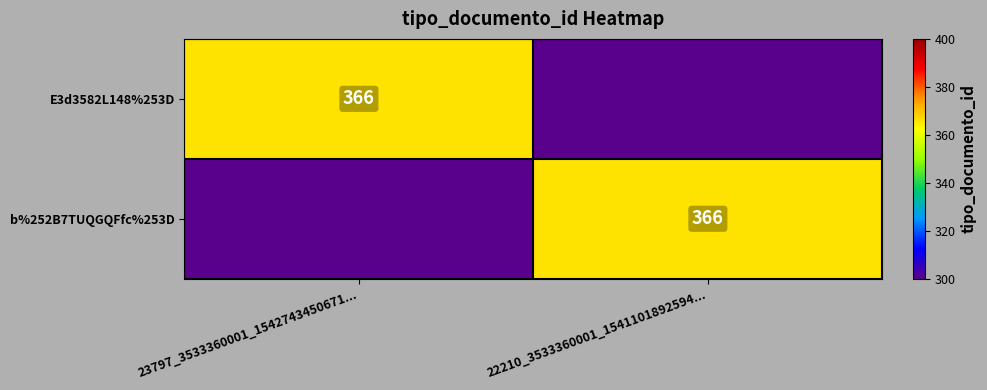

What is the difference between the highest and lowest values at 23797_3533360001_1542743450671...?

366